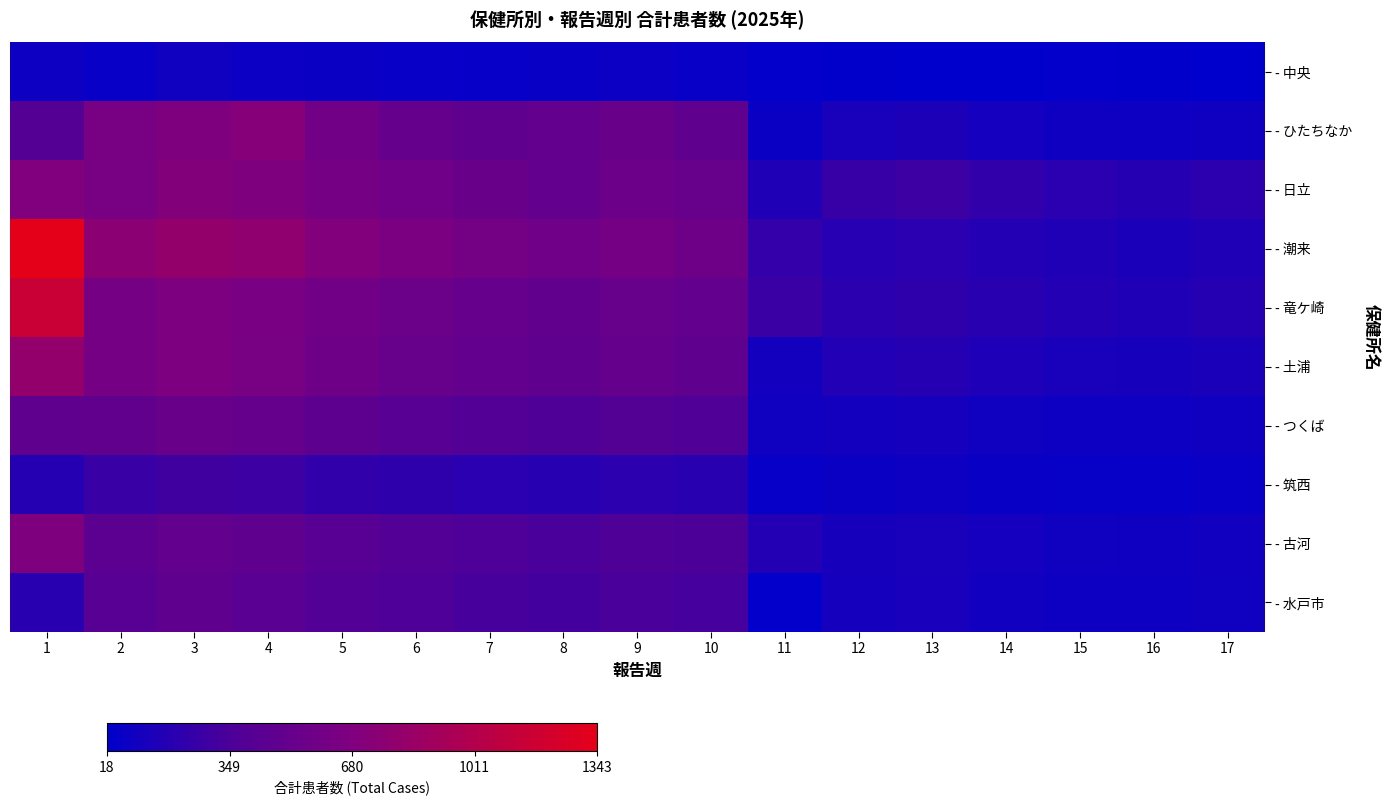

What is the maximum value shown in the chart?

1343